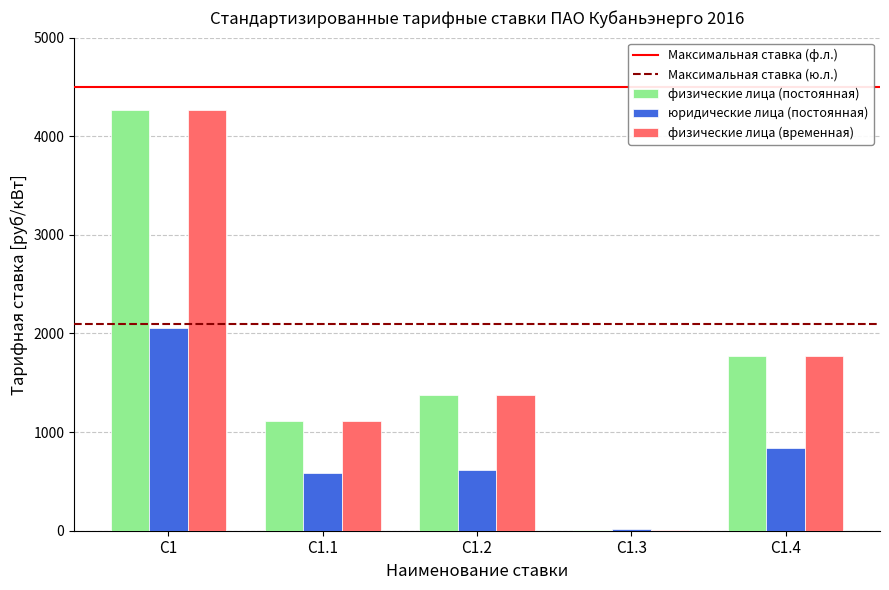

At which label is физические лица (временная) closest to 2136?

С1.4